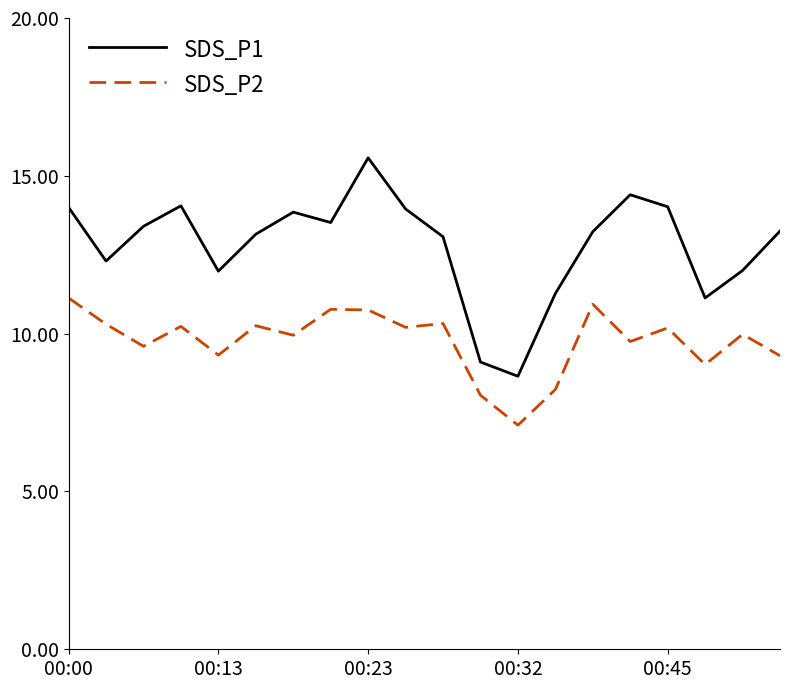

What is the maximum value shown in the chart?

15.6